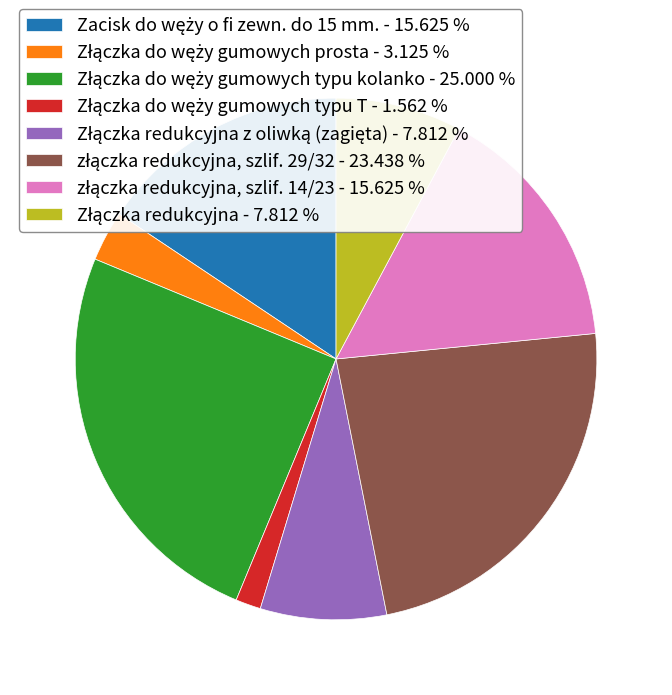

Is there a majority slice in this chart?

No